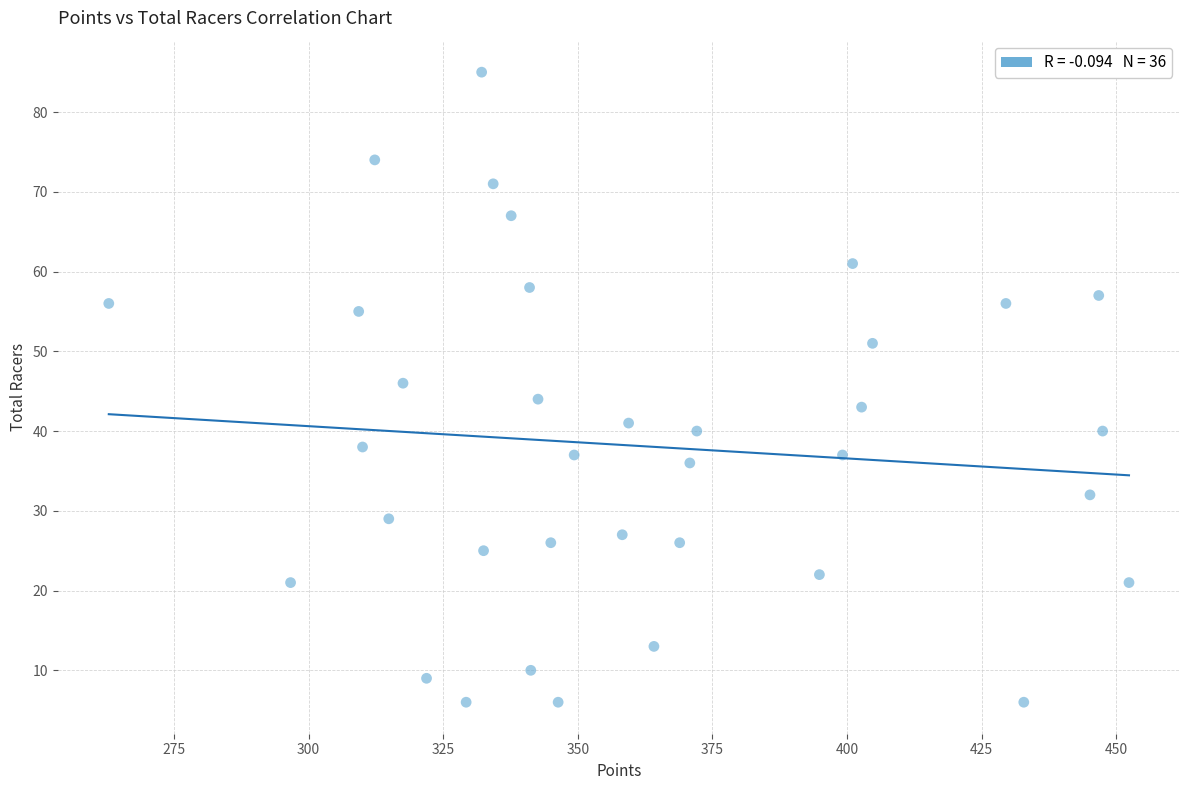

What is the range of Y values (max minus min)?

79